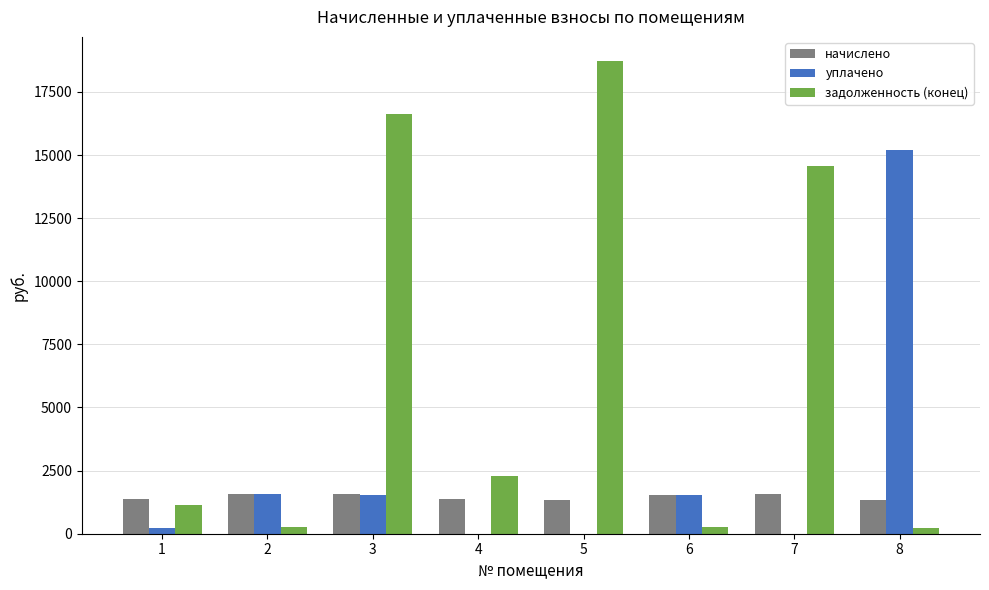

Does the chart contain stacked bars?

No